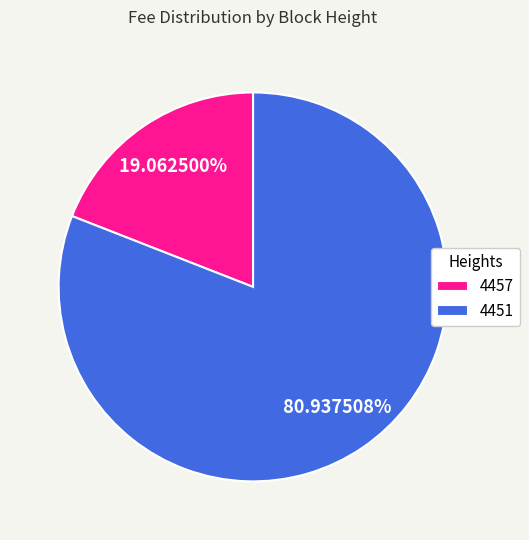

True or false: 4451 accounts for 81% of the total.

True